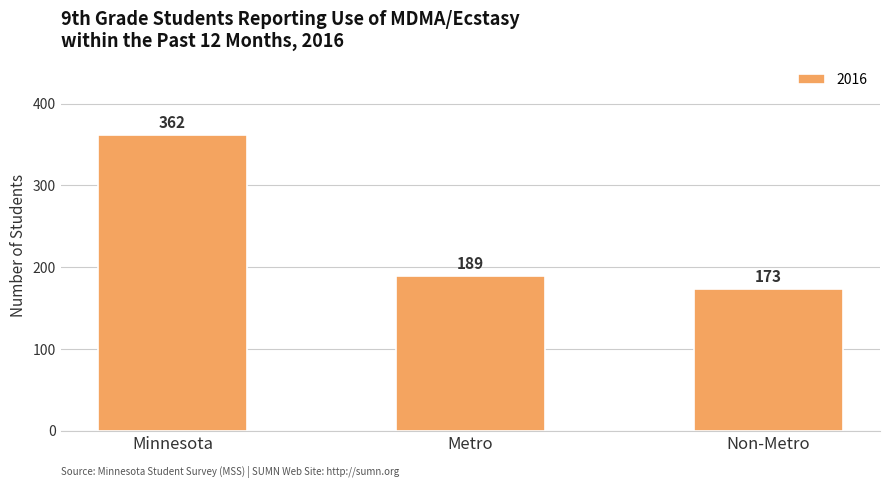

What is the maximum value shown in the chart?

362